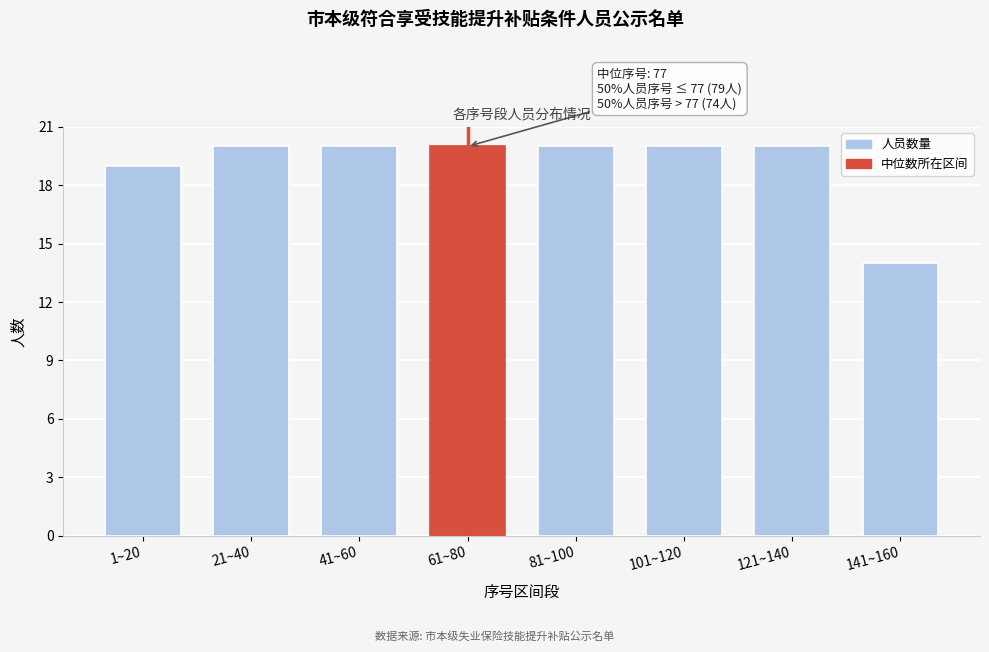

Reading left to right, list all the values displayed in this chart.

19	20	20	20	20	20	20	14